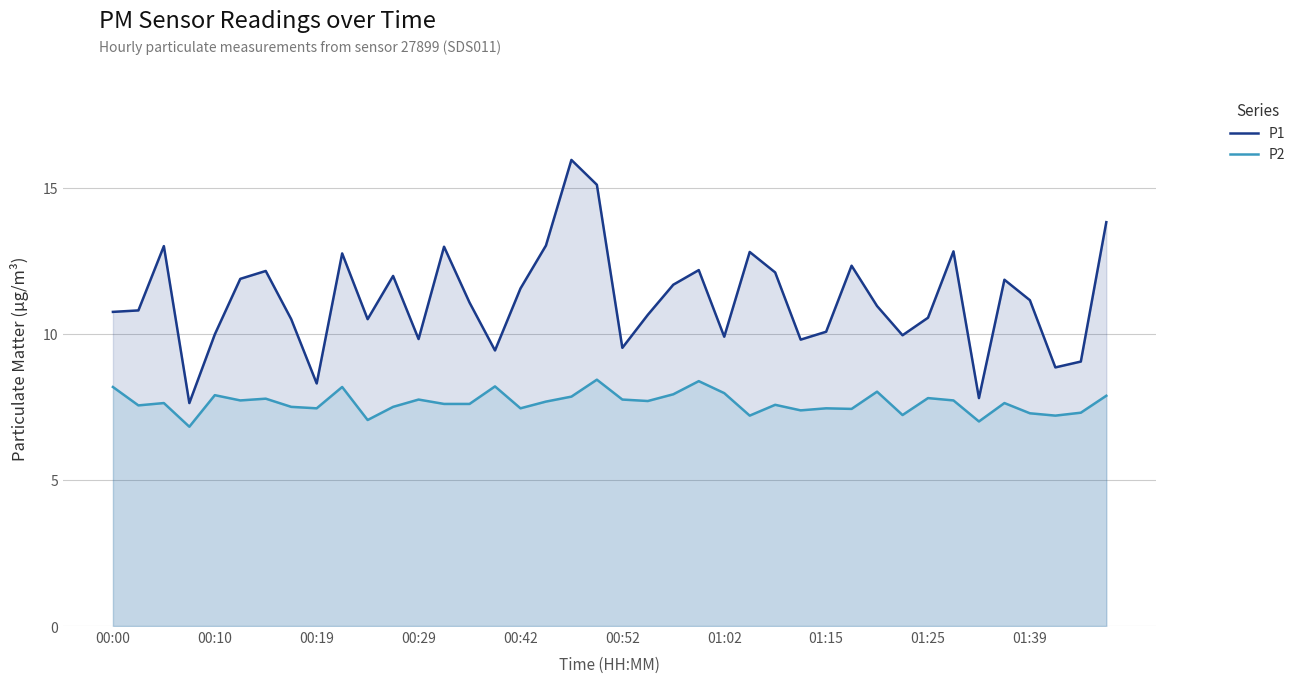

At which label does P2 reach its peak?

19